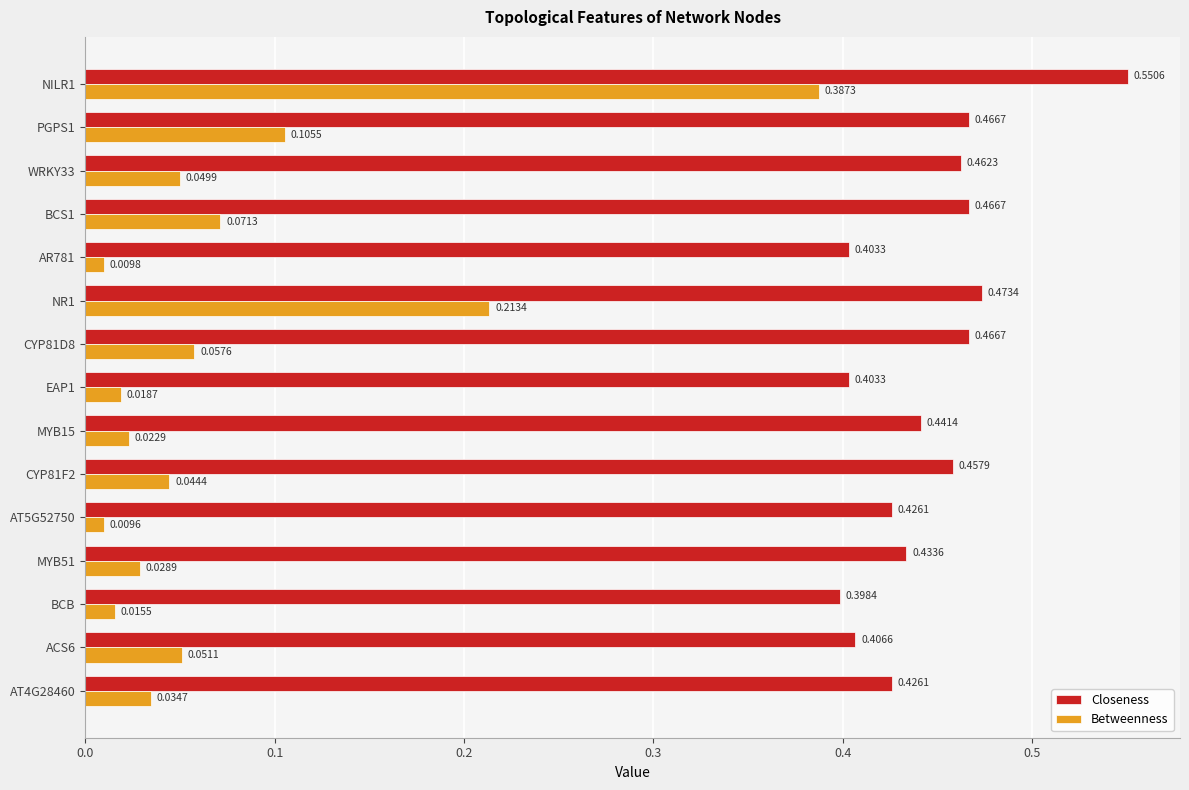

What is the sum of the Closeness values at NILR1 and MYB15?

1.0